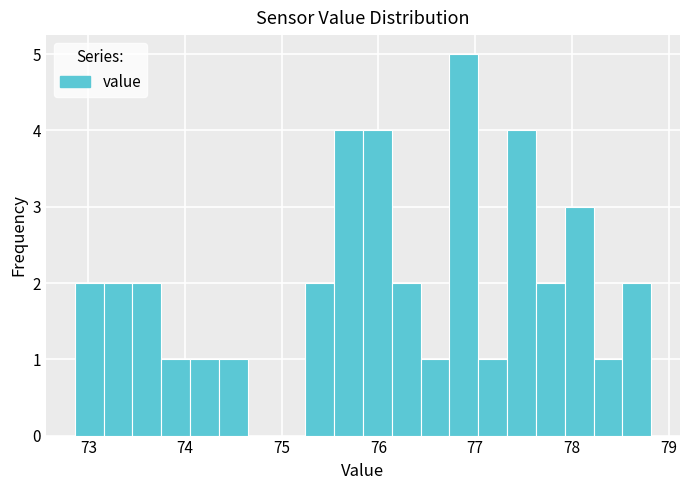

Read against the x-axis, roughly where is the centre of the tallest bar?

76.9